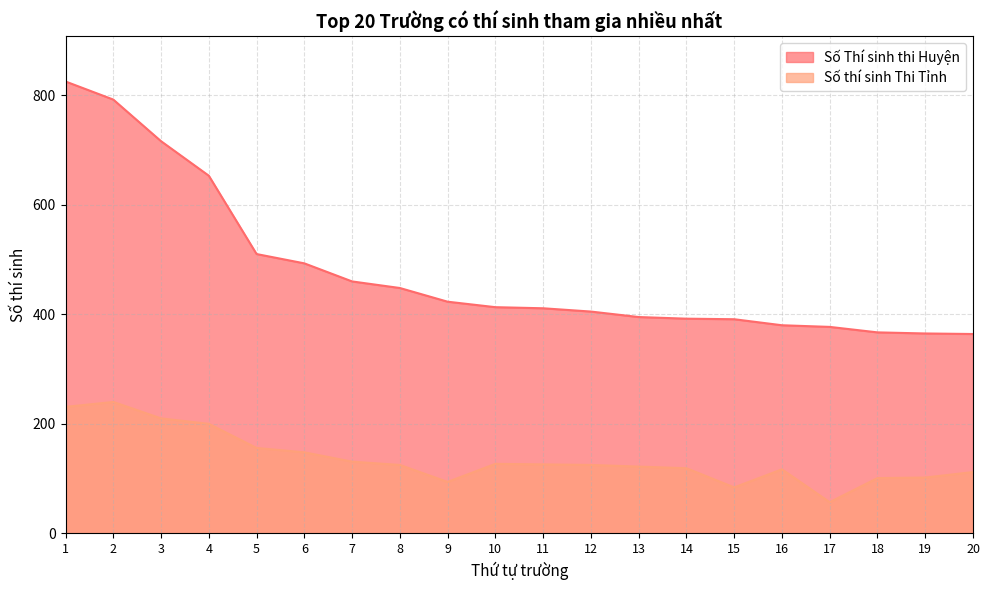

Rank the categories by Số Thí sinh thi Huyện value from lowest to highest.

20, 19, 18, 17, 16, 15, 14, 13, 12, 11, 10, 9, 8, 7, 6, 5, 4, 3, 2, 1